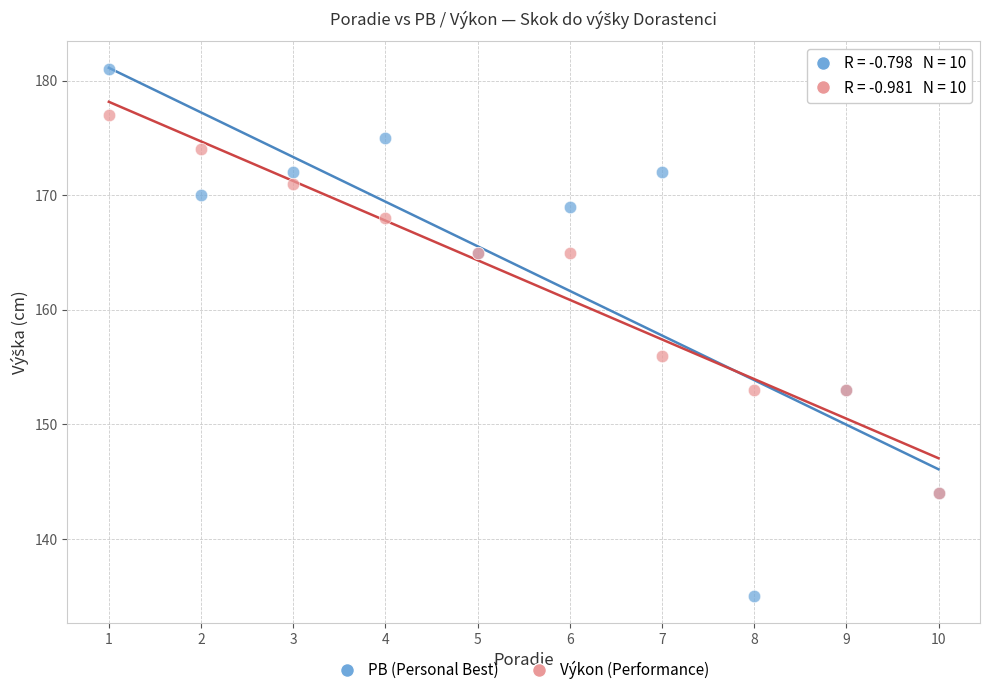

In the PB (Personal Best) series, what Y value is closest to 158?

153